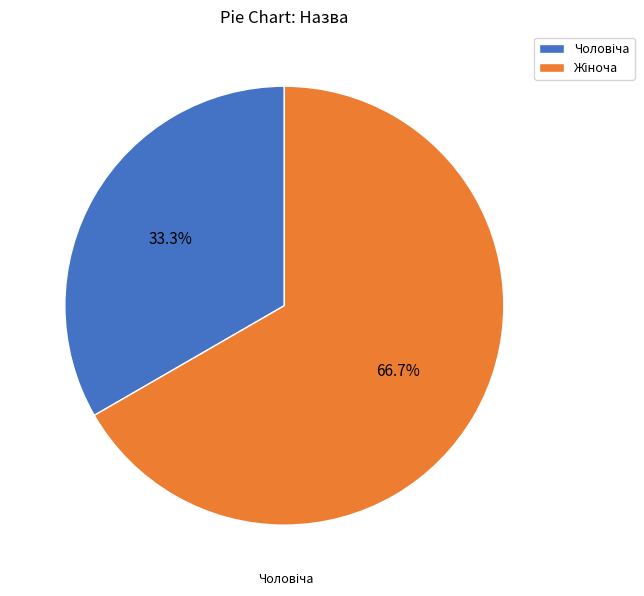

Count the number of slices in the pie.

2